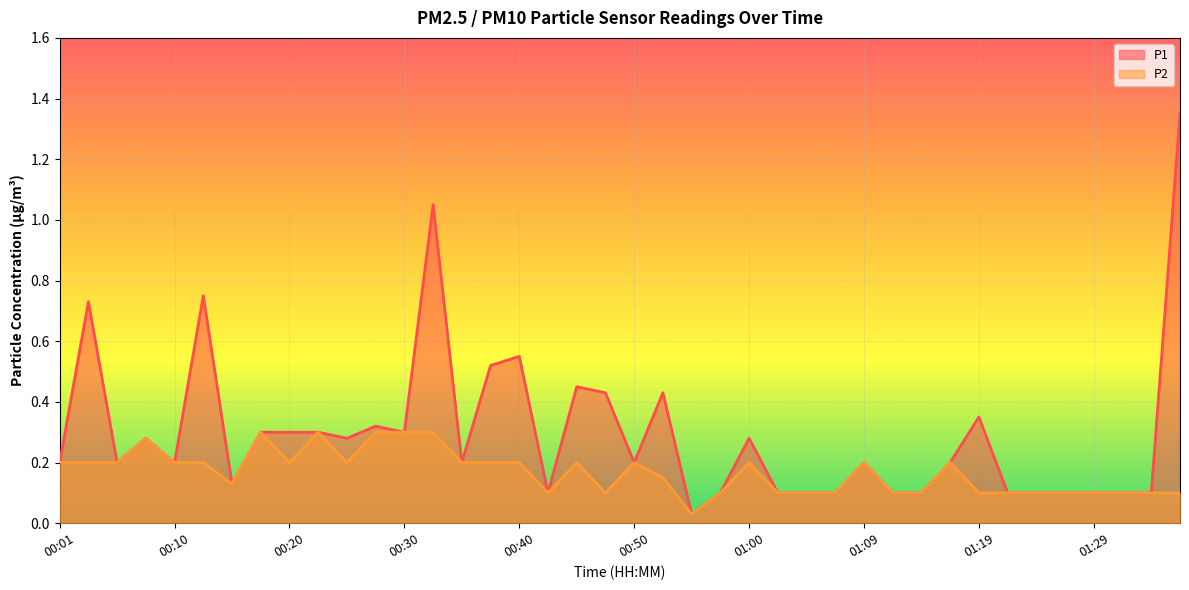

True or false: P1 and P2 cross at least once.

False